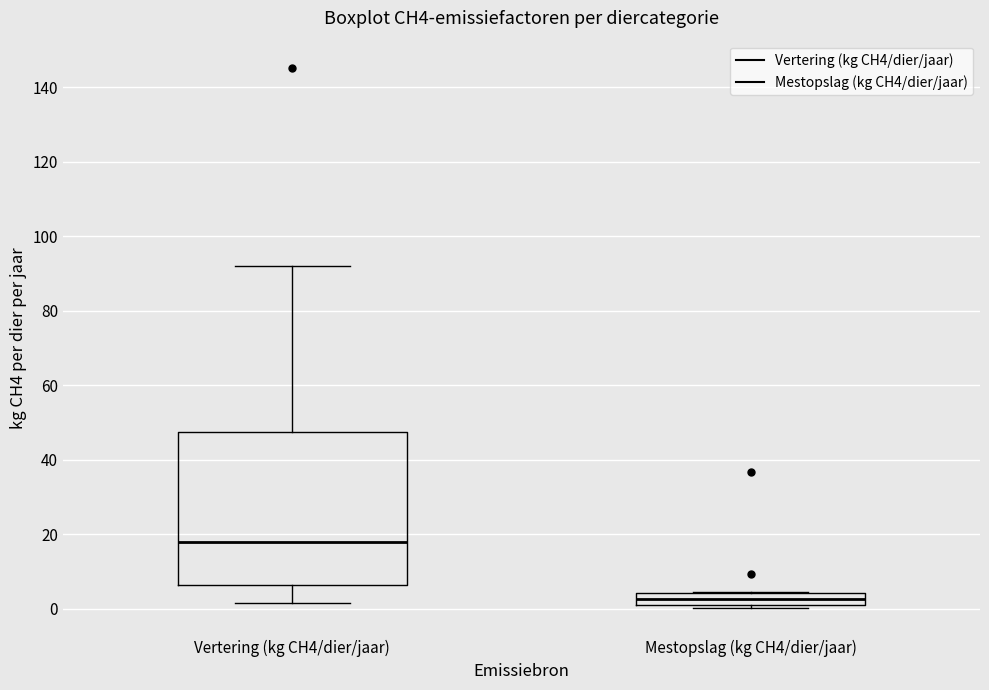

Which box is the tallest, from its lower edge to its upper edge?

Vertering (kg CH4/dier/jaar)